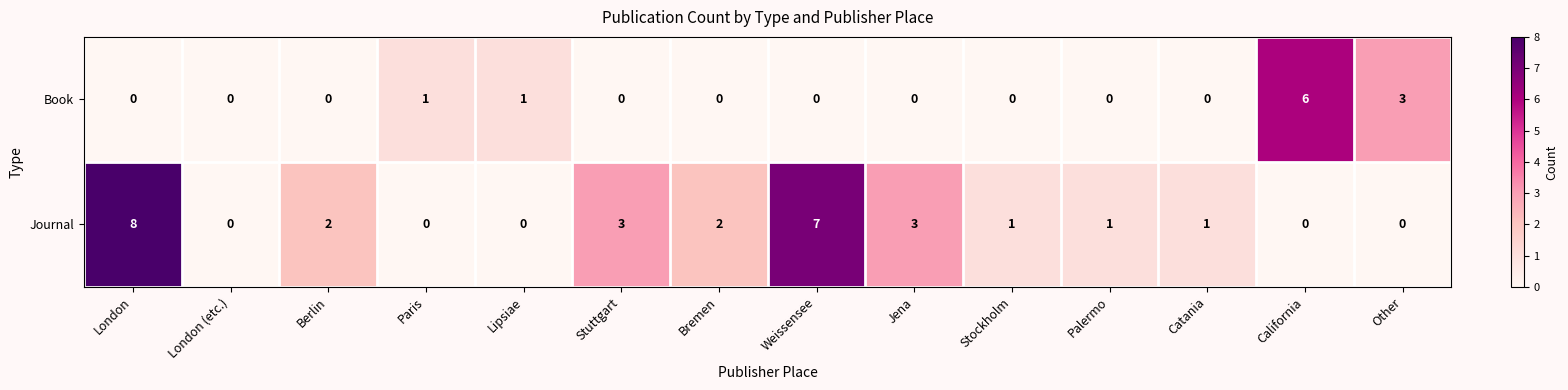

Which series has the largest range (max minus min)?

Journal